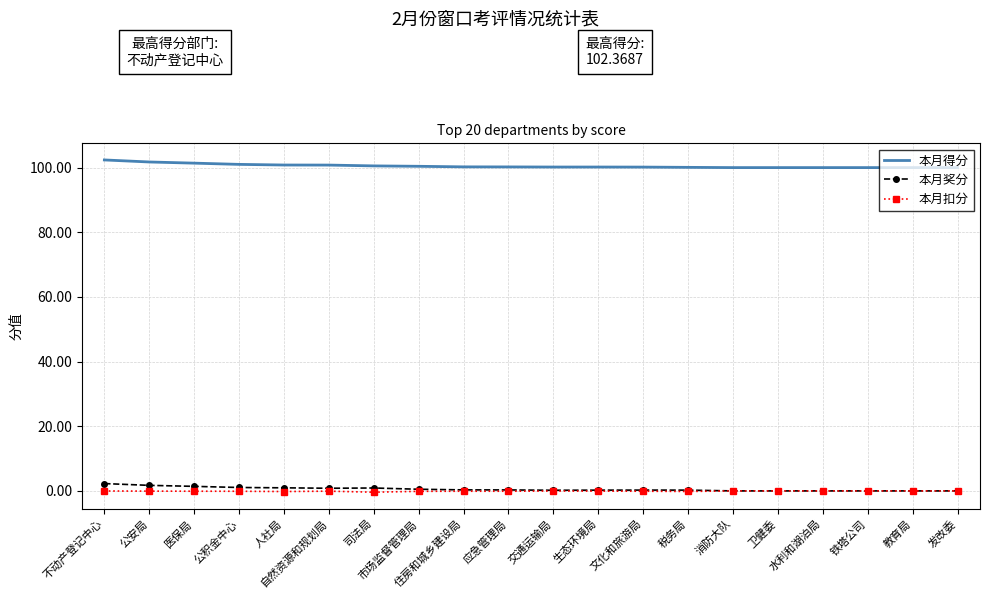

What is the difference between the highest and lowest values at 教育局?

100.0